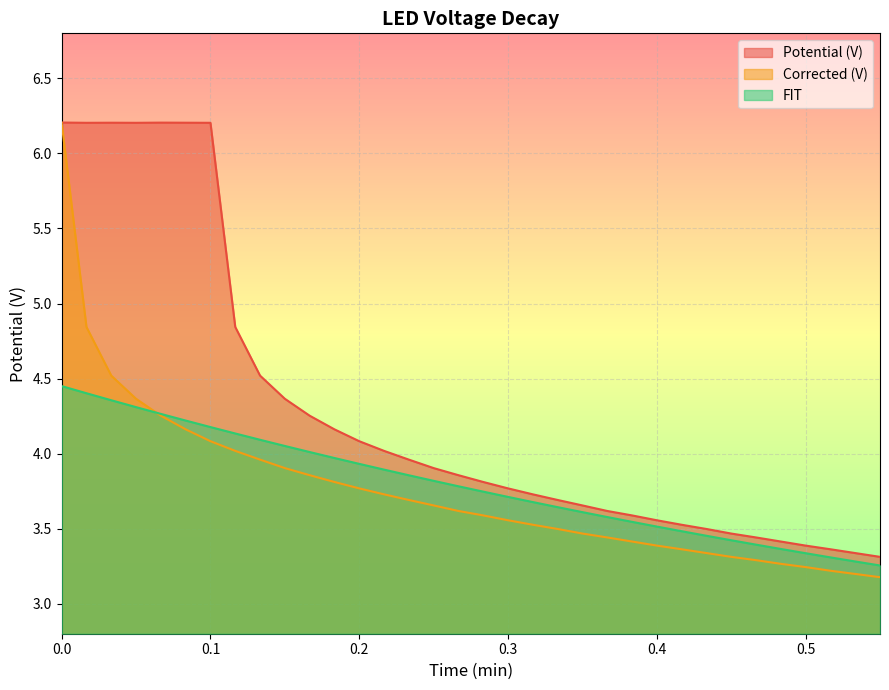

What is the maximum value for Potential (V)?

6.2